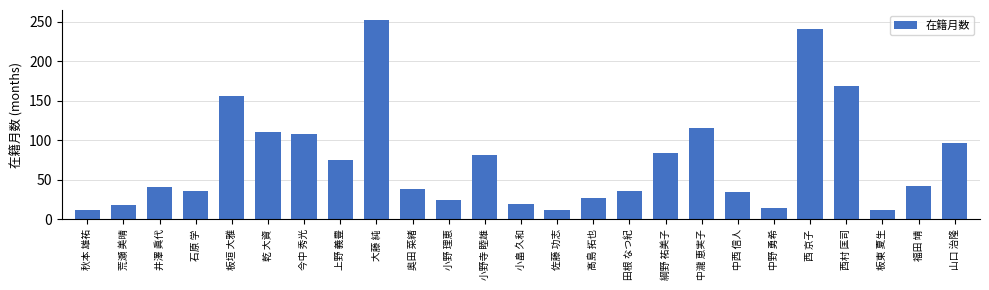

How many bars are there in total?

25